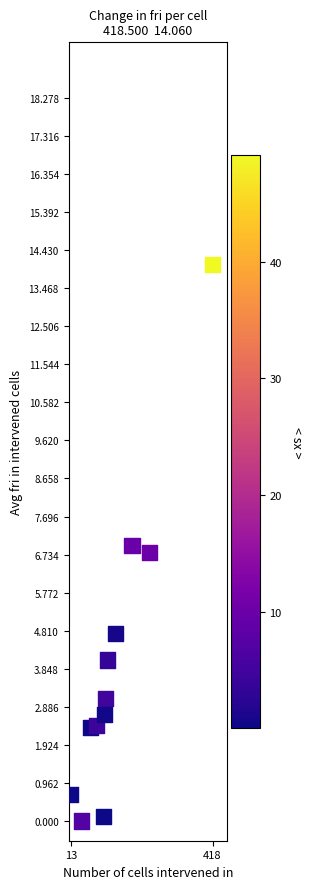

What is the range of X values (max minus min)?

405.3